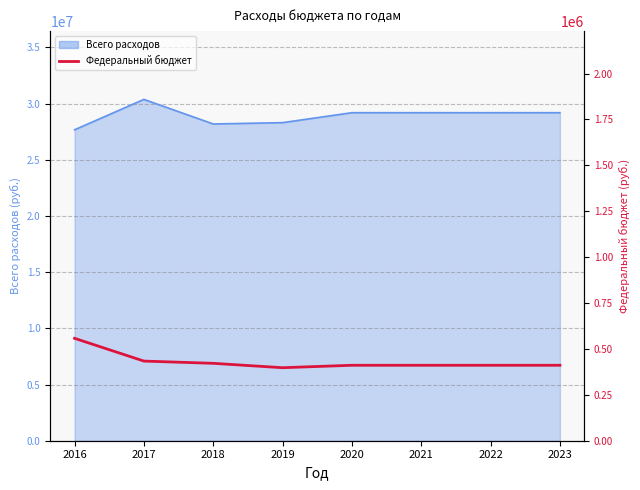

The chart shows a value of 646547 at 2020. True or false?

False